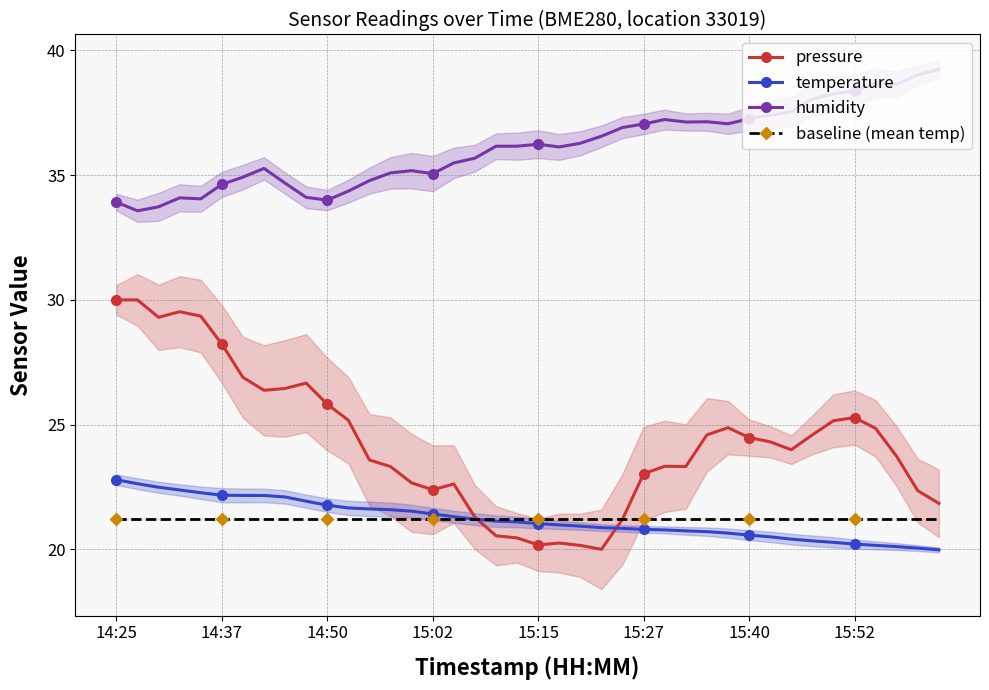

True or false: temperature and humidity cross at least once.

False